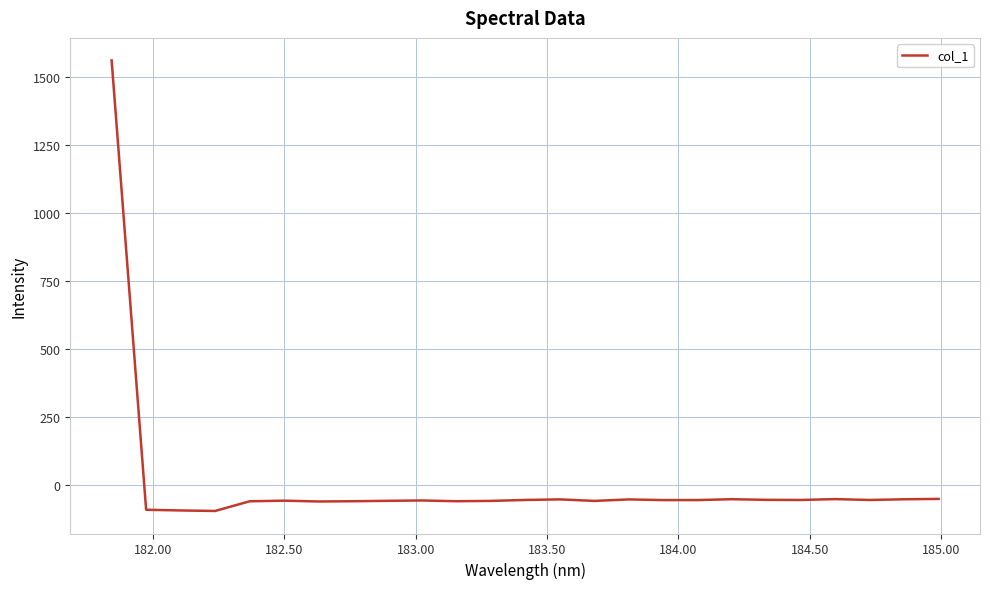

What is the difference between the maximum and minimum values?

1657.4